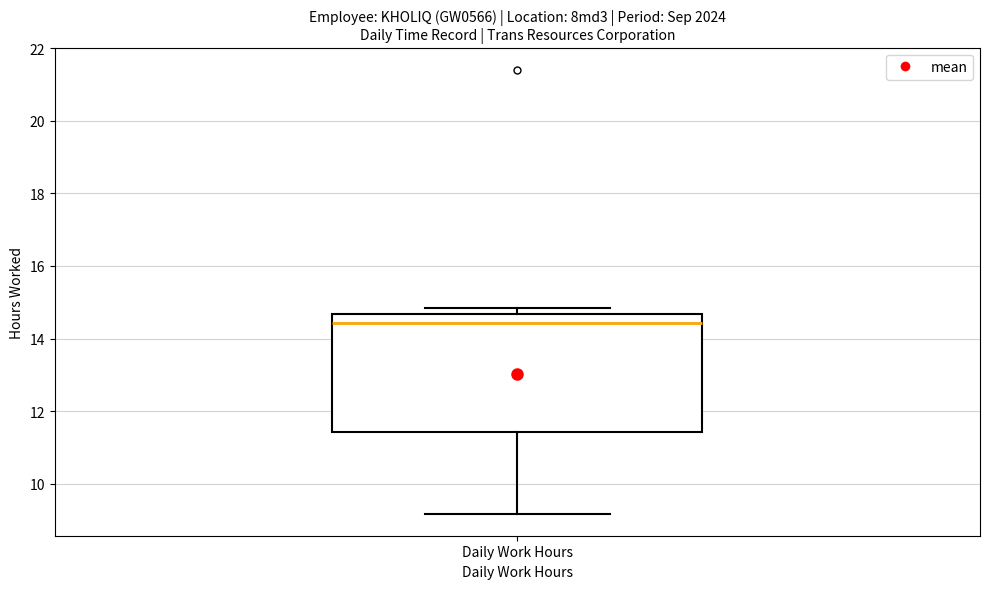

Read this box plot against the y-axis: the position of the median line, the range covered by the box, and the ends of both whiskers. The values are not printed on the chart, so give them approximately, as read against the axis.

median 14.4, box 11.4 to 14.6, whiskers 9.2 to 14.8